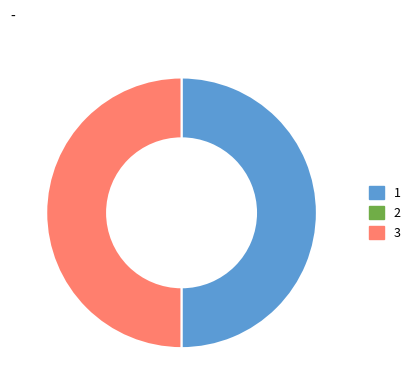

How many slices are in this pie chart?

2